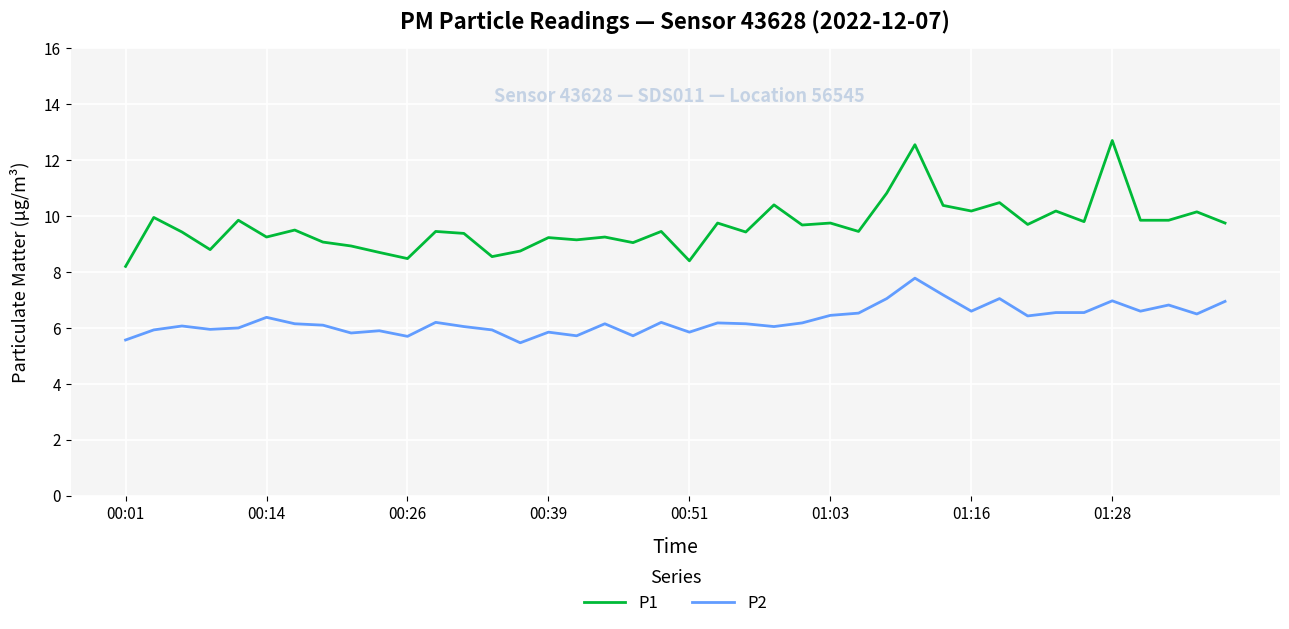

Which series has the largest total across all categories?

P1